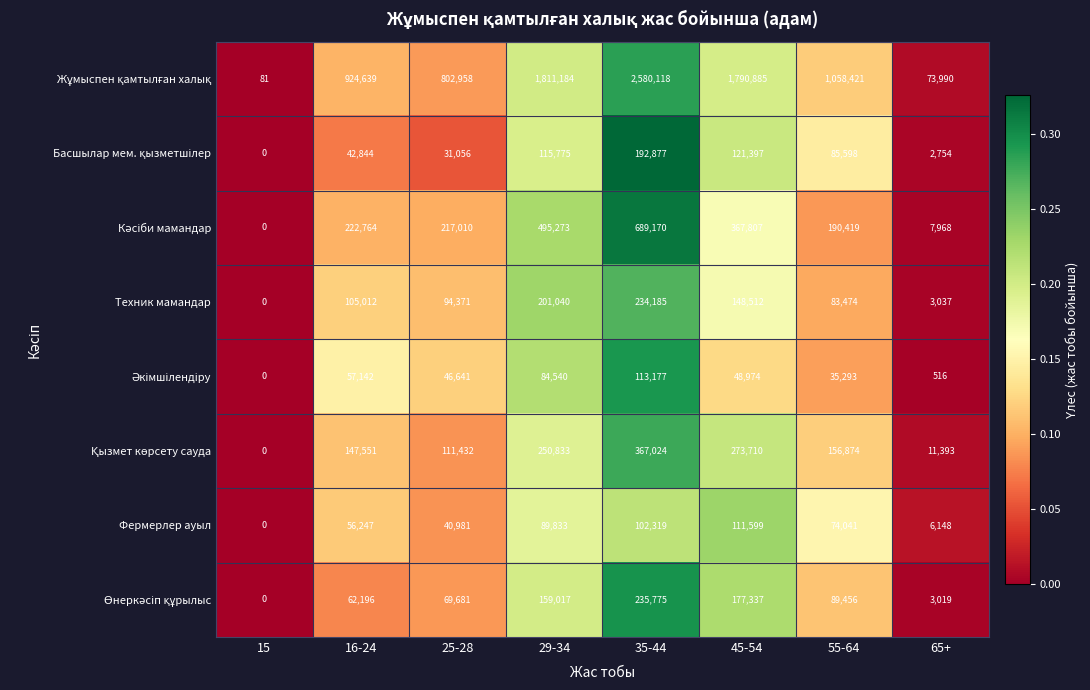

What is the greatest value displayed?

2580118